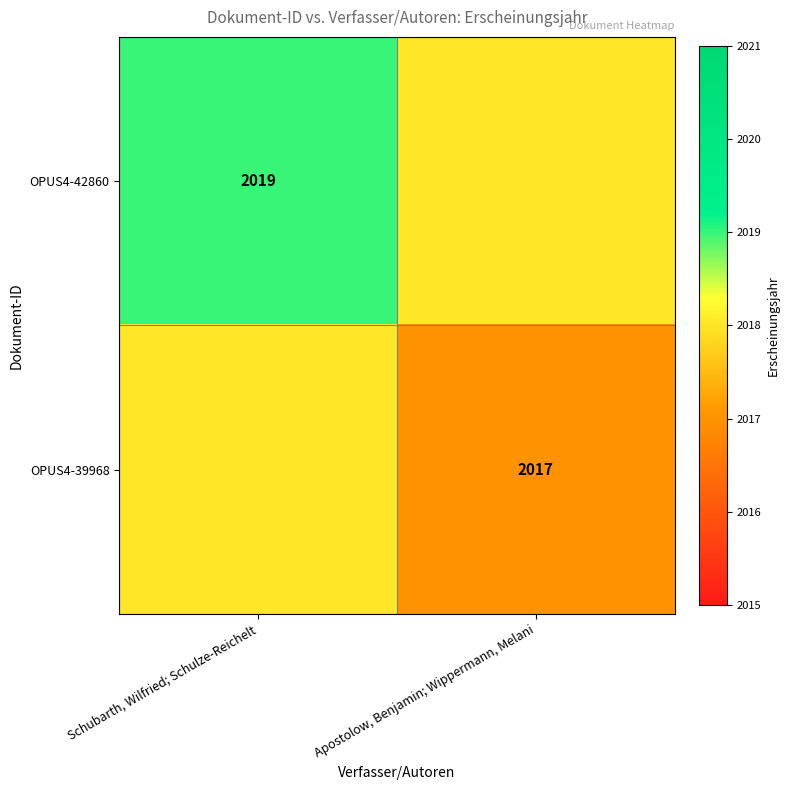

Is it true that OPUS4-39968 equals 2017 at Apostolow, Benjamin; Wippermann, Melani?

True